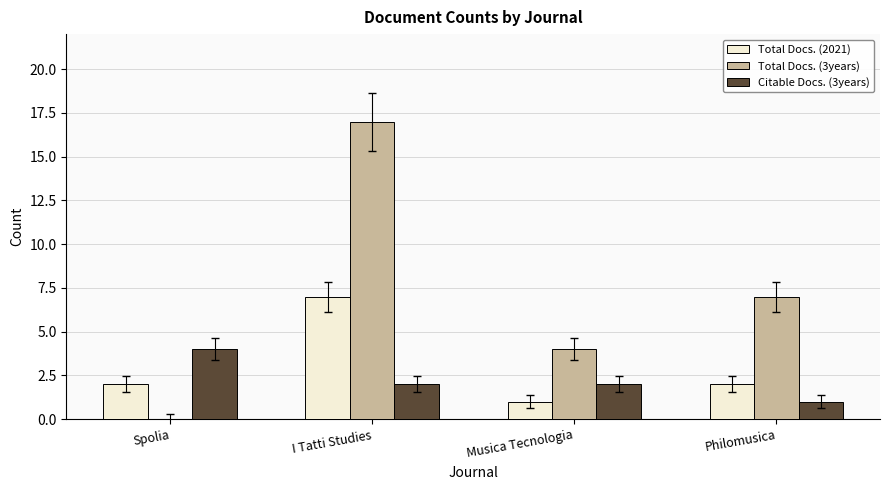

Between Spolia and I Tatti Studies, which series saw the biggest shift?

Total Docs. (3years)